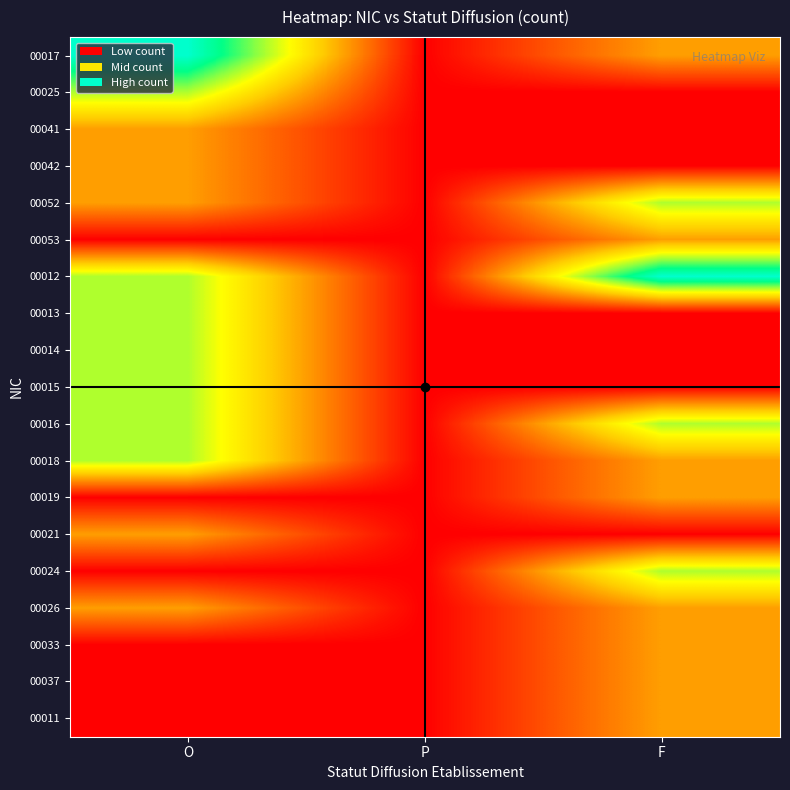

List the series in order of their peak value, lowest first.

00041, 00042, 00053, 00019, 00021, 00026, 00033, 00037, 00011, 00025, 00052, 00013, 00014, 00015, 00016, 00018, 00024, 00017, 00012